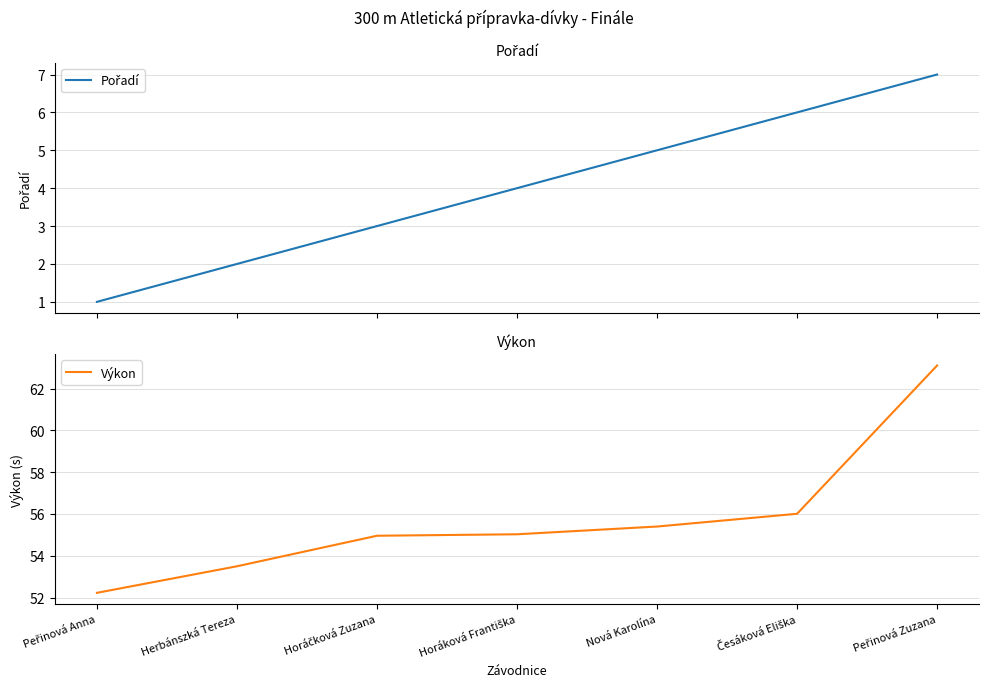

At which label is Pořadí closest to 4?

Horáková Františka